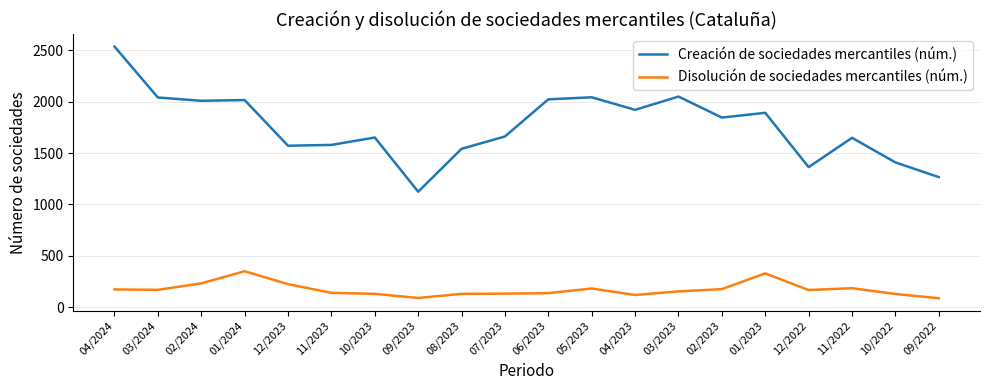

Rank the series by their maximum value, from lowest to highest.

Disolución de sociedades mercantiles (núm.), Creación de sociedades mercantiles (núm.)